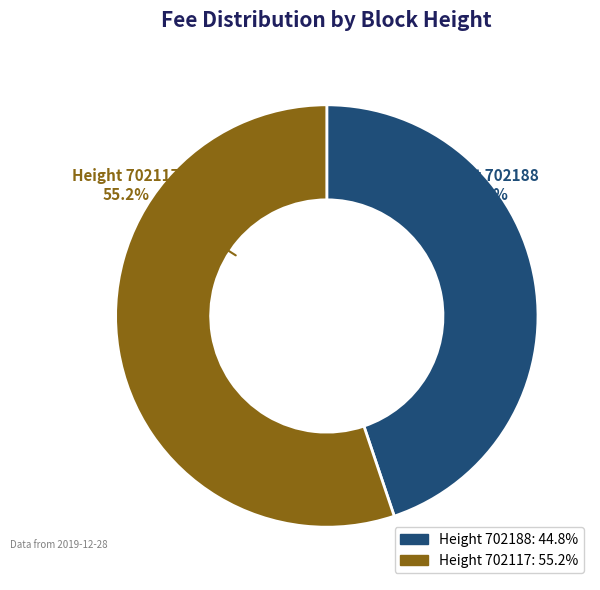

Does any single category account for the majority?

Yes